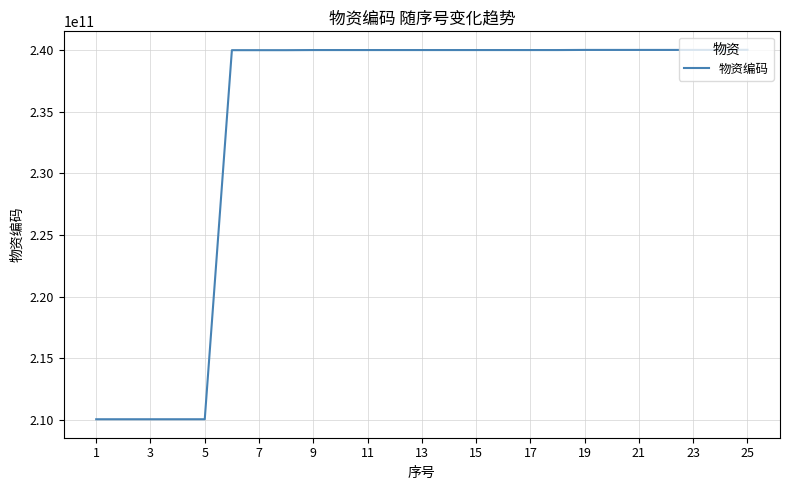

How many distinct data groups are displayed?

1